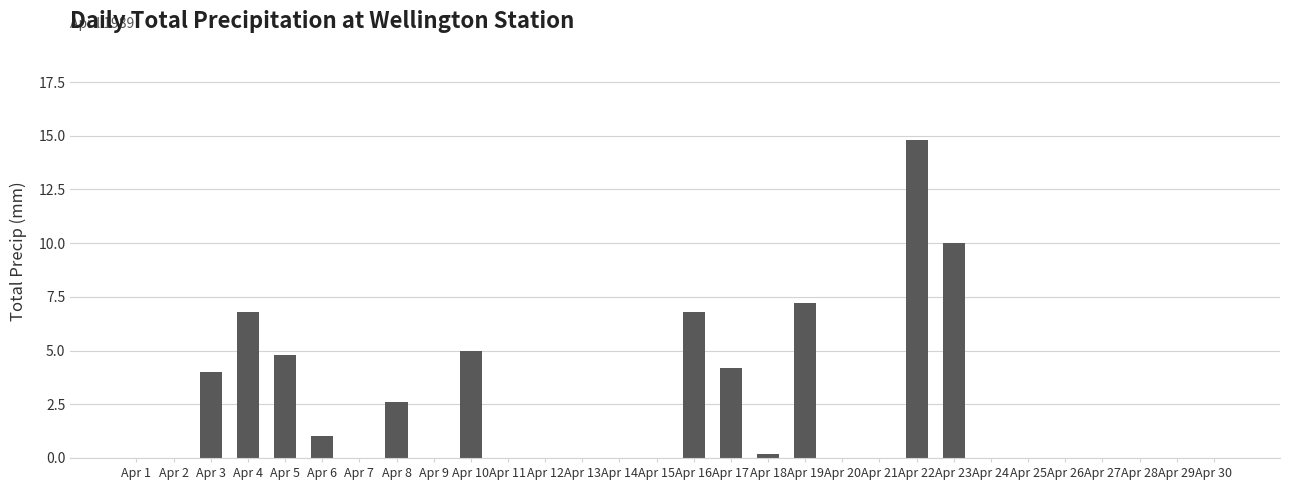

Reading left to right, extract all data points from this chart.

0.0	0.0	4.0	6.8	4.8	1.0	0.0	2.6	0.0	5.0	0.0	0.0	0.0	0.0	0.0	6.8	4.2	0.2	7.2	0.0	0.0	14.8	10.0	0.0	0.0	0.0	0.0	0.0	0.0	0.0